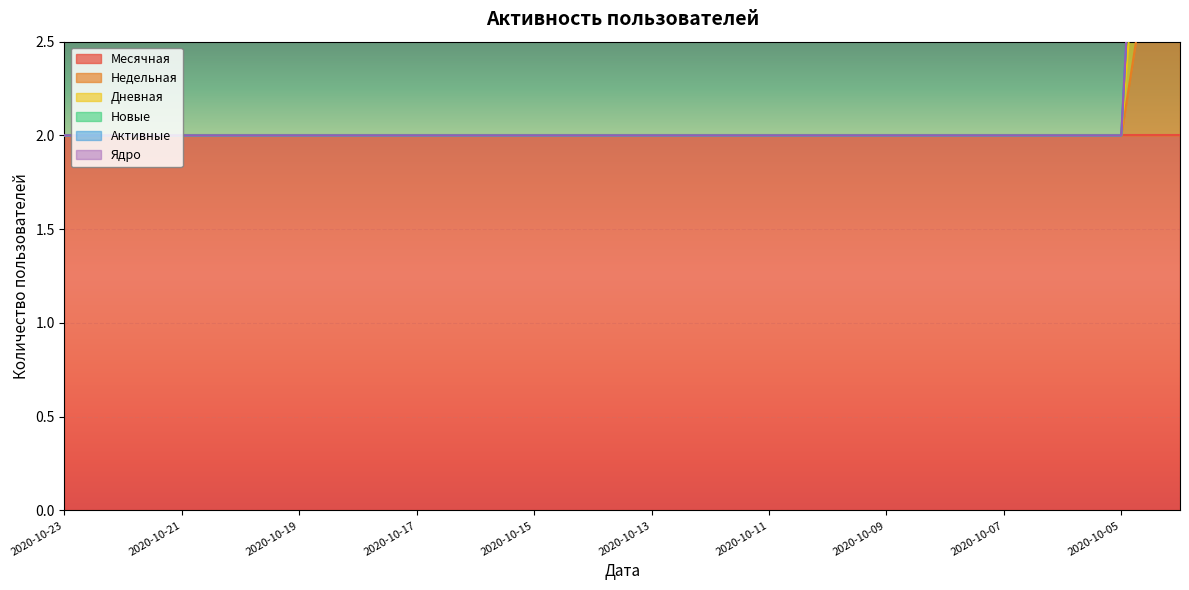

At which label does Новые reach its minimum?

2020-10-23